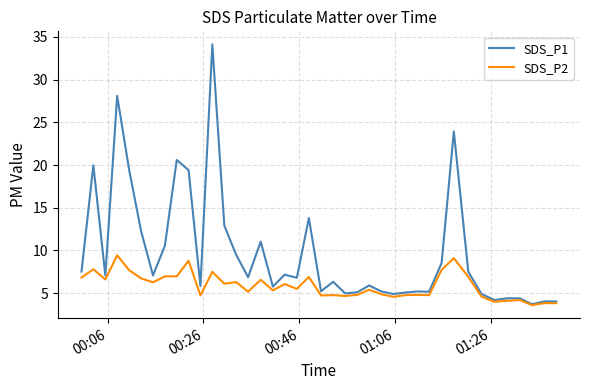

Which series has the widest spread of values?

SDS_P1